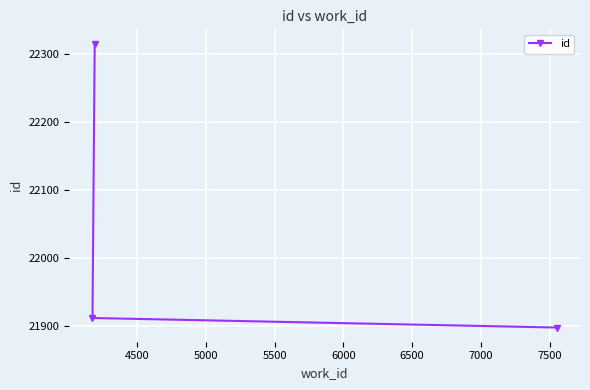

What is the average value?

22042